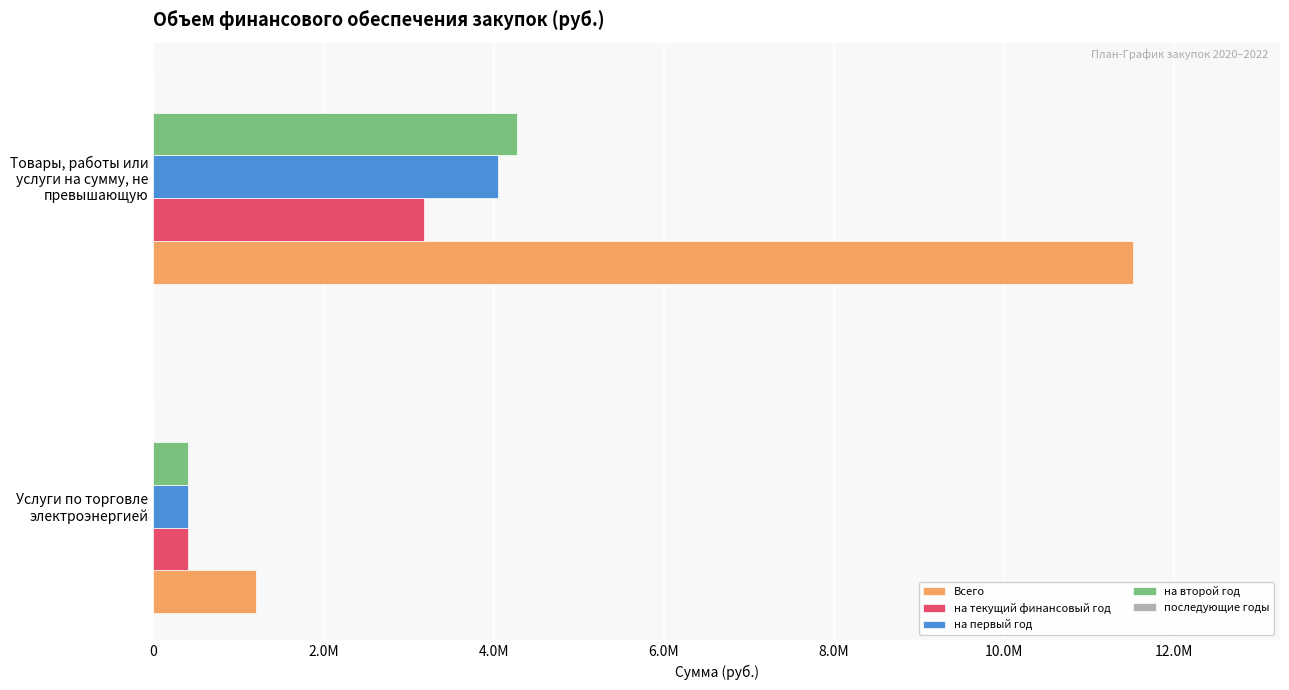

Reading left to right, list all the values displayed in this chart.

Всего: 1200000.0	11518866.0
на текущий финансовый год: 400000.0	3185869.0
на первый год: 400000.0	4052733.0
на второй год: 400000.0	4280264.0
последующие годы: 0.1	0.1